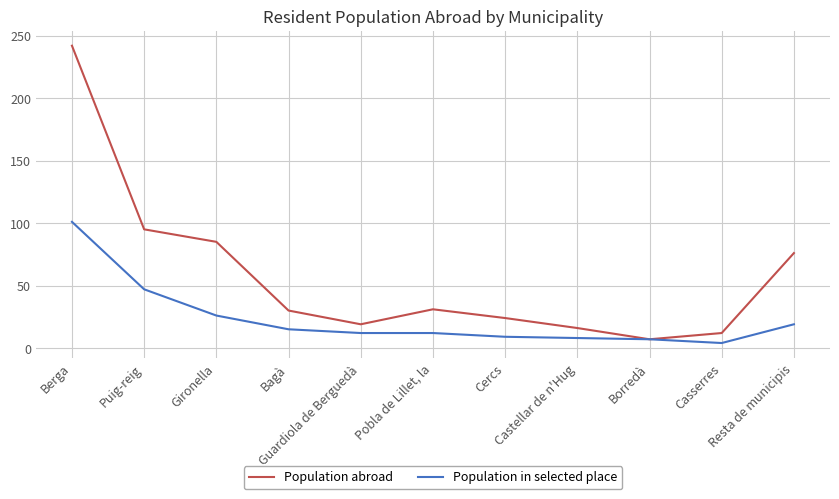

Which category has the highest value across all series?

Berga